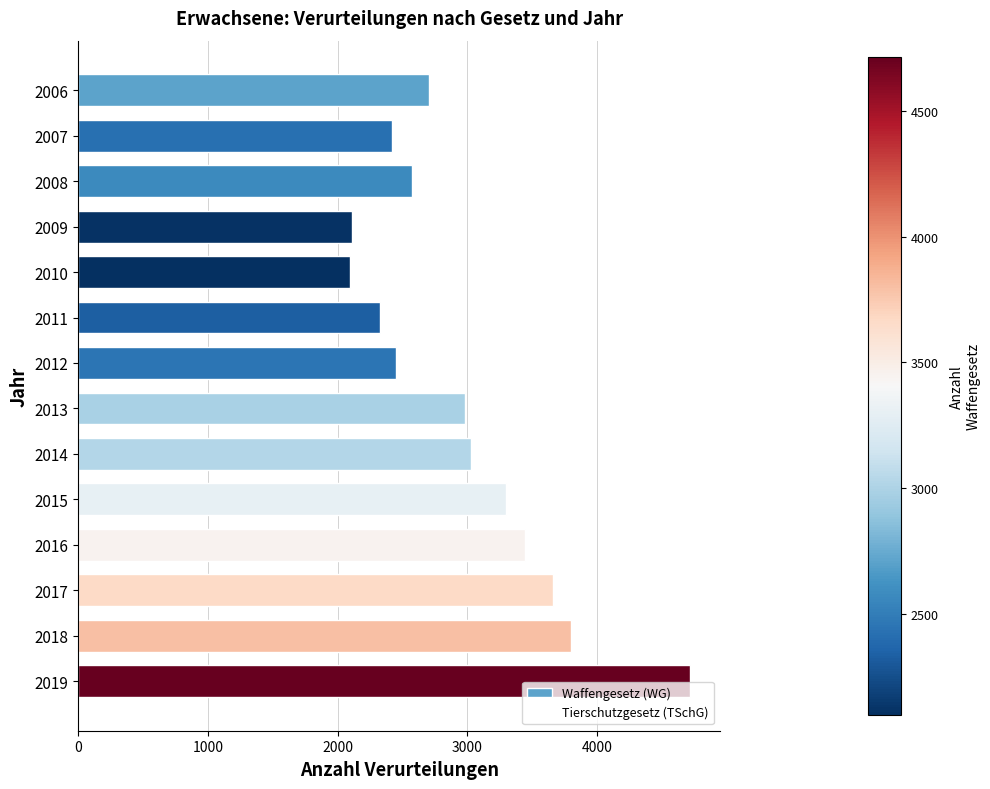

What is the value of the 11th bar from the top?

3450